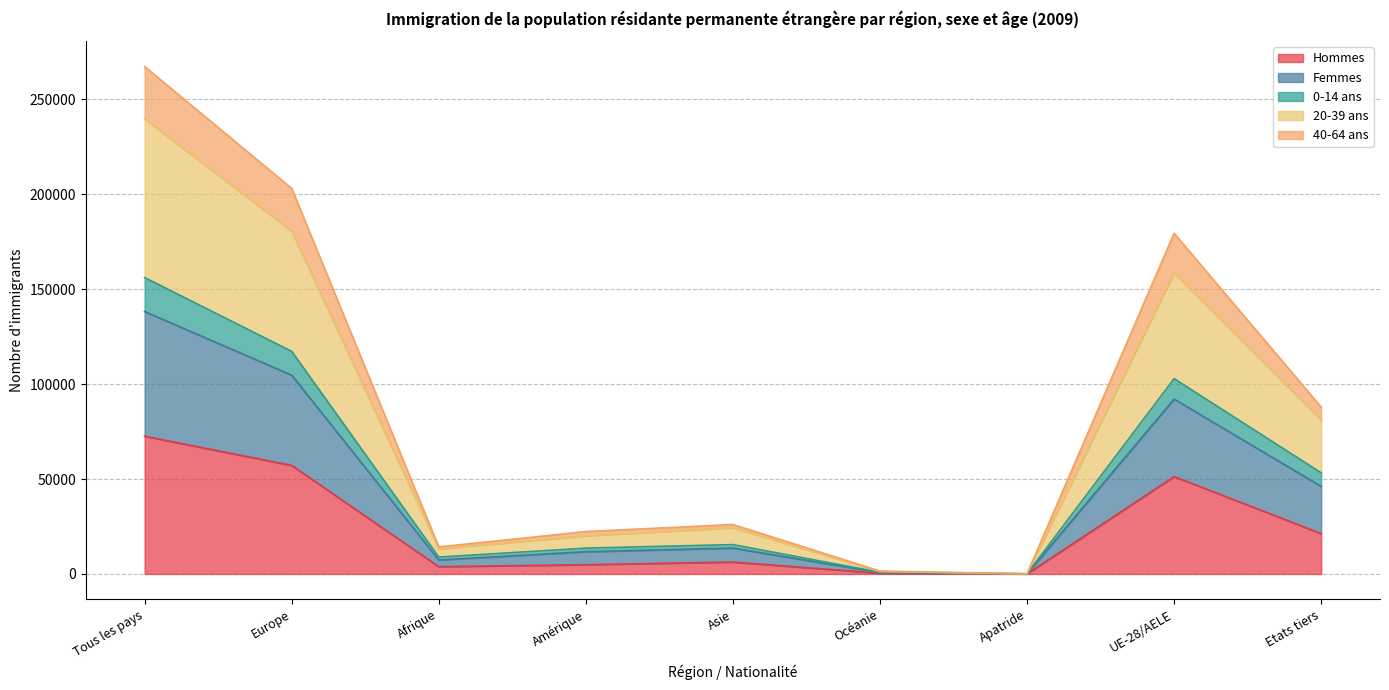

At which category does the chart reach its peak across all series?

Tous les pays